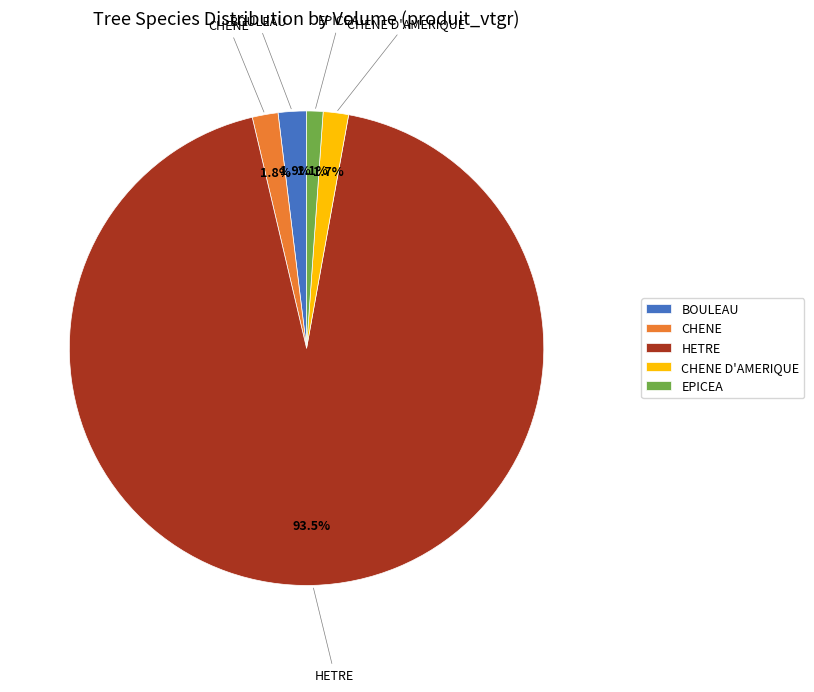

To the nearest percent, what is the average slice percentage?

20%